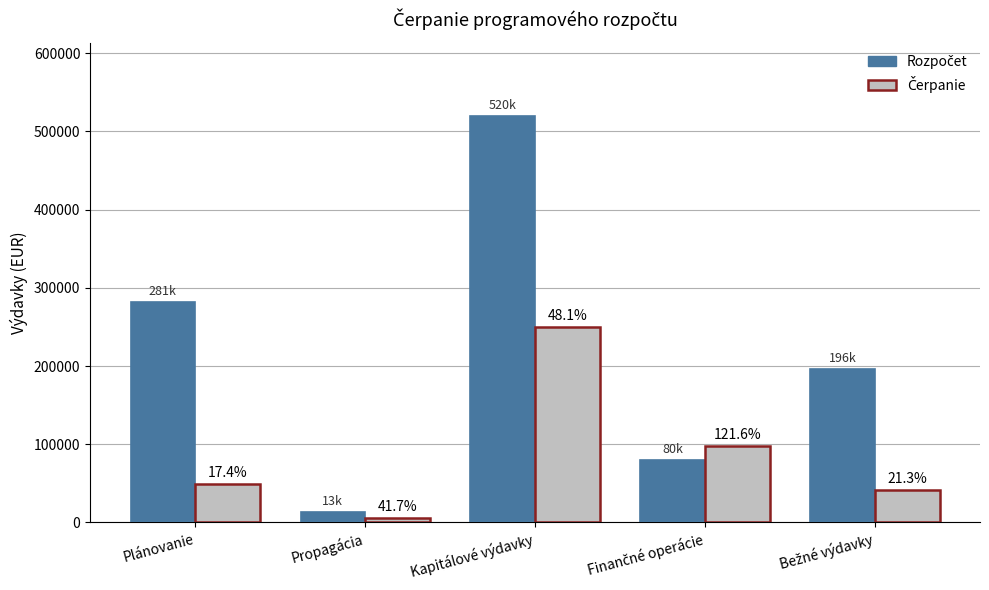

How many bars are there in total?

10